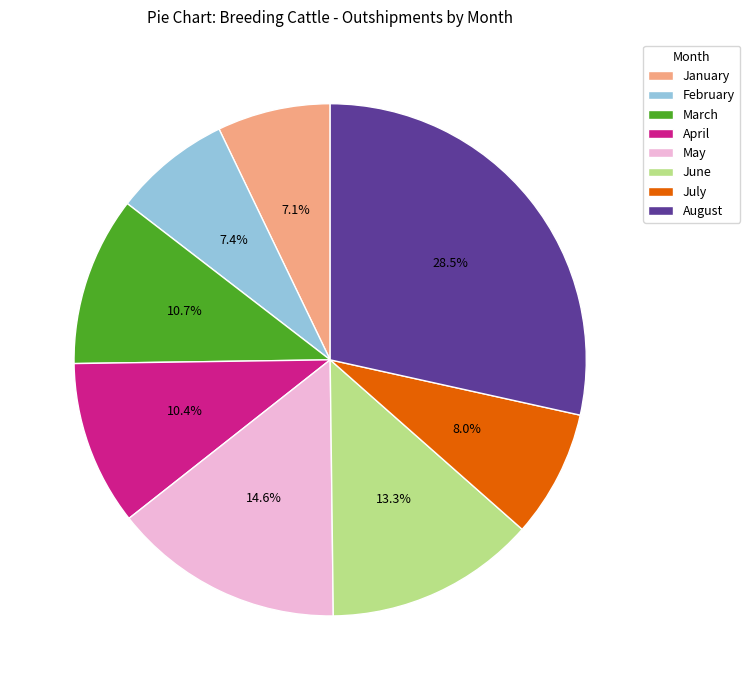

Is July the majority of the pie?

No